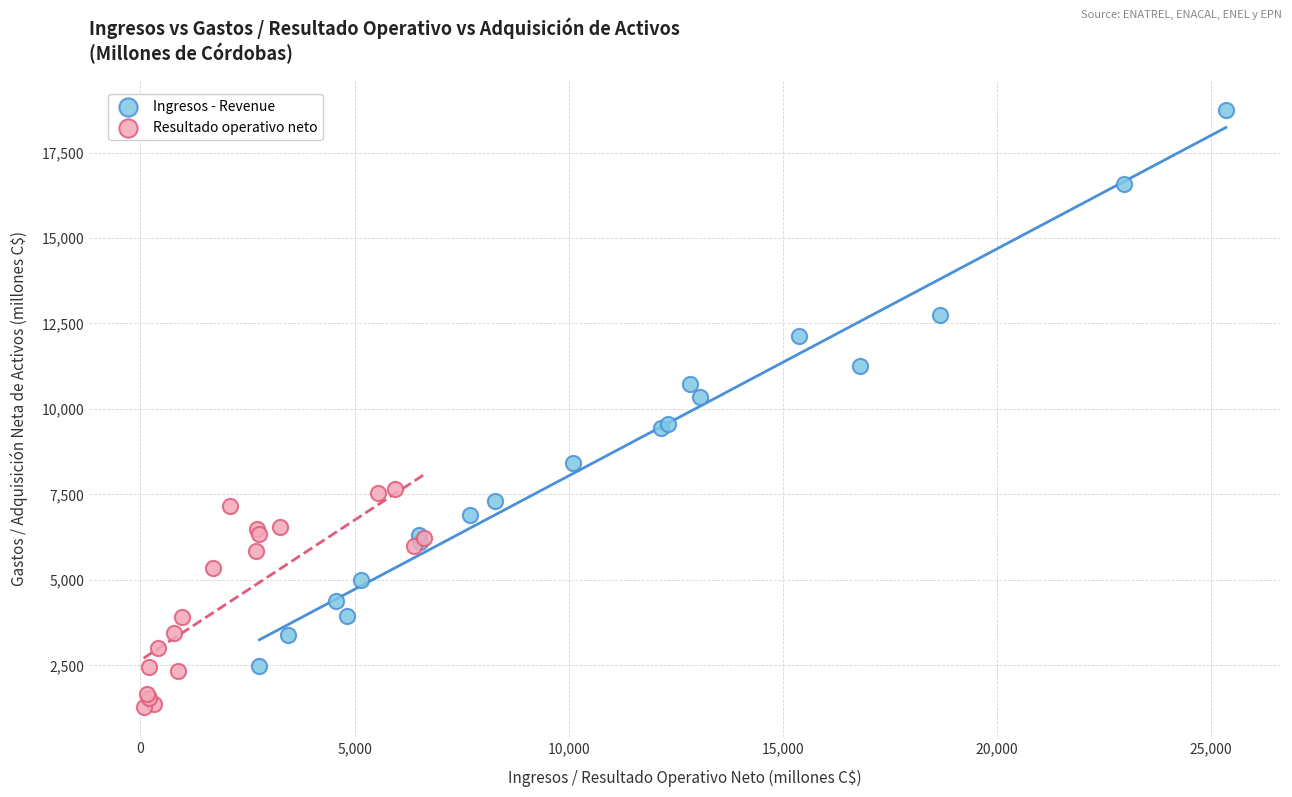

What are all the series names shown in the legend?

Ingresos - Revenue, Resultado operativo neto